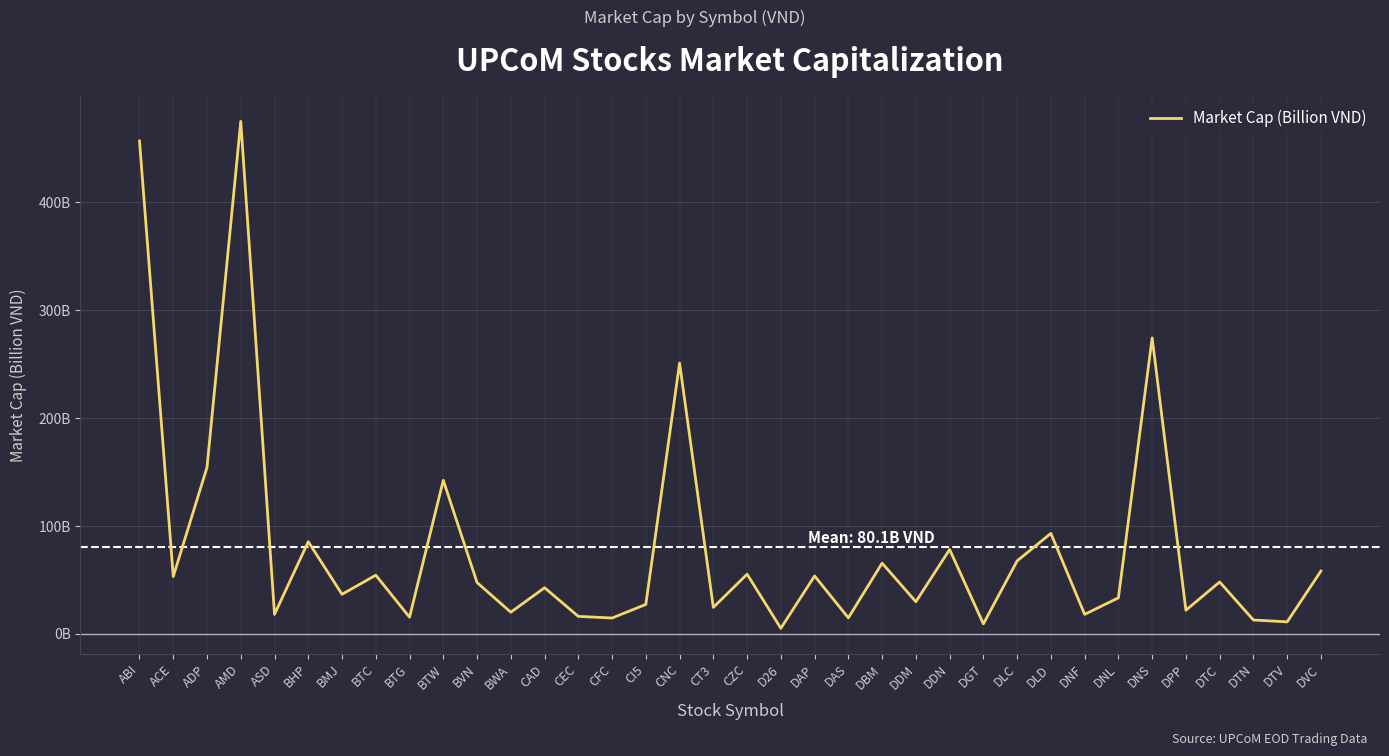

Which has a higher value, BMJ or D26?

BMJ